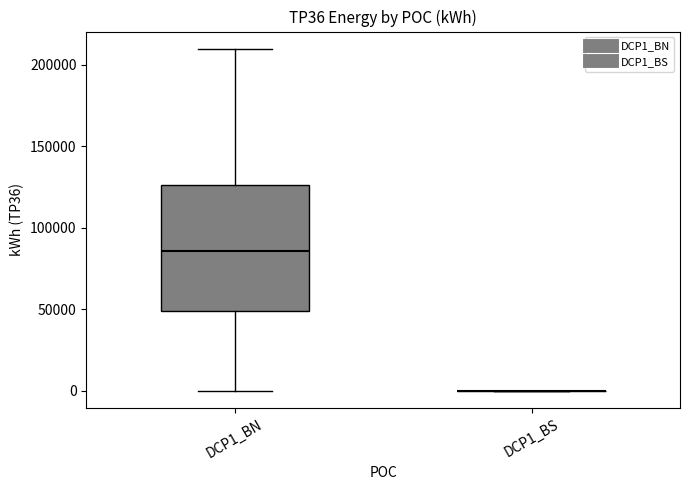

Reading left to right, read every box against the y-axis: the position of its median line, the range the box covers, and the ends of its whiskers. The values are not printed on the chart, so give them approximately, as read against the axis.

DCP1_BN: median 85000, box 50000 to 125000, whiskers 0 to 210000
DCP1_BS: box collapsed to a line at 0, whiskers 0 to 0